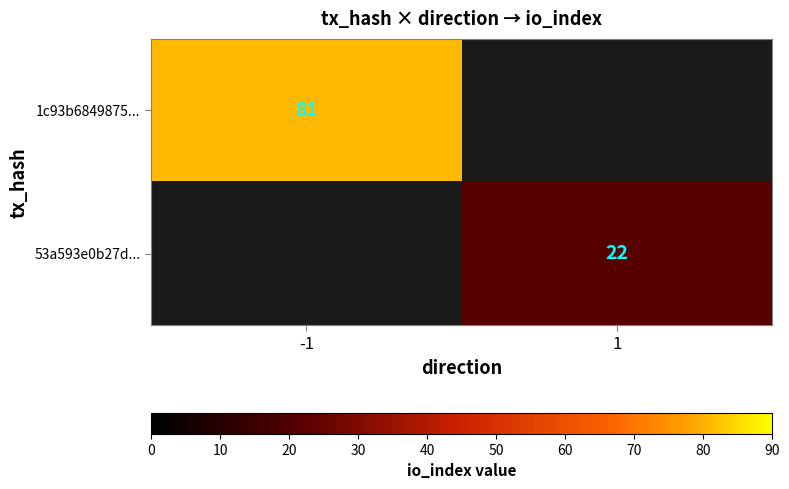

Which label corresponds to the smallest value in the chart?

1